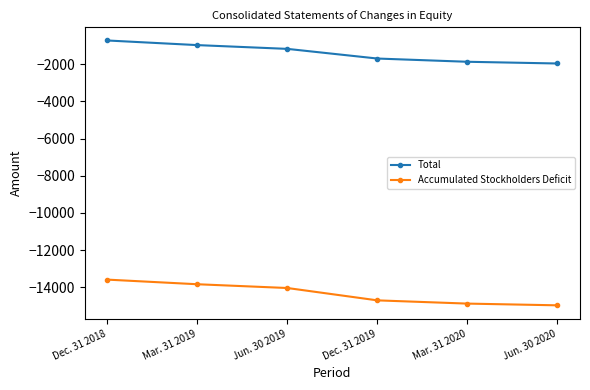

What are all the series names shown in the legend?

Total, Accumulated Stockholders Deficit